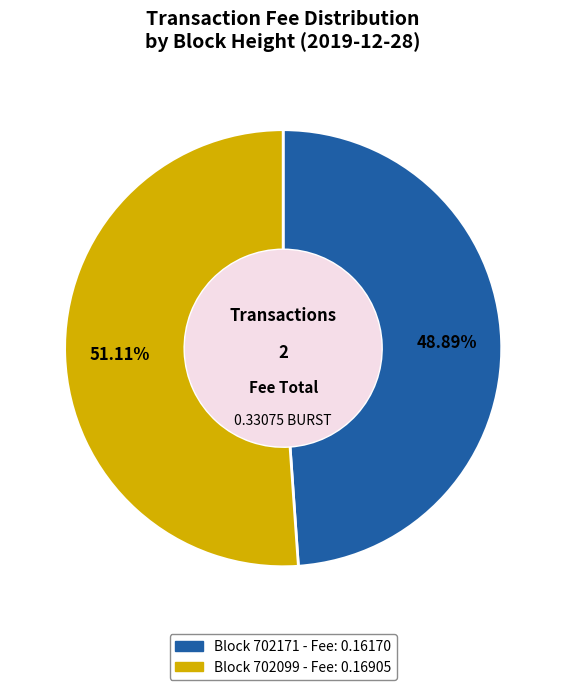

Count the number of slices in the pie.

2